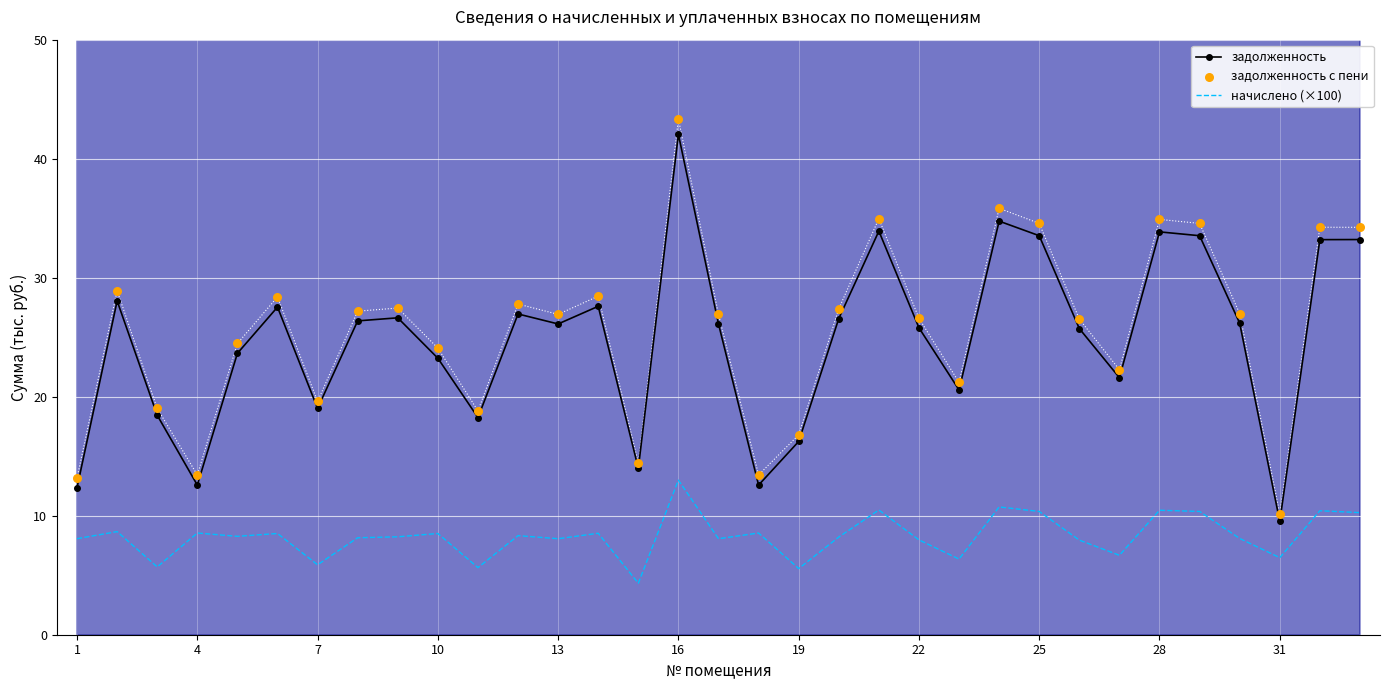

Which series reaches the minimum Y coordinate?

начислено (×100)